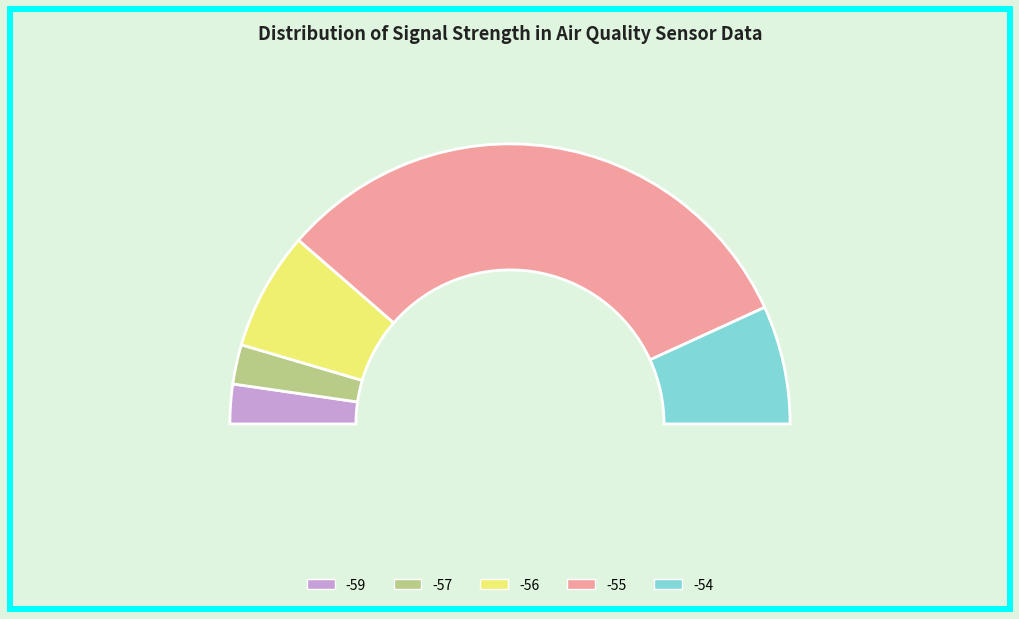

True or false: -56 accounts for 8% of the total.

True